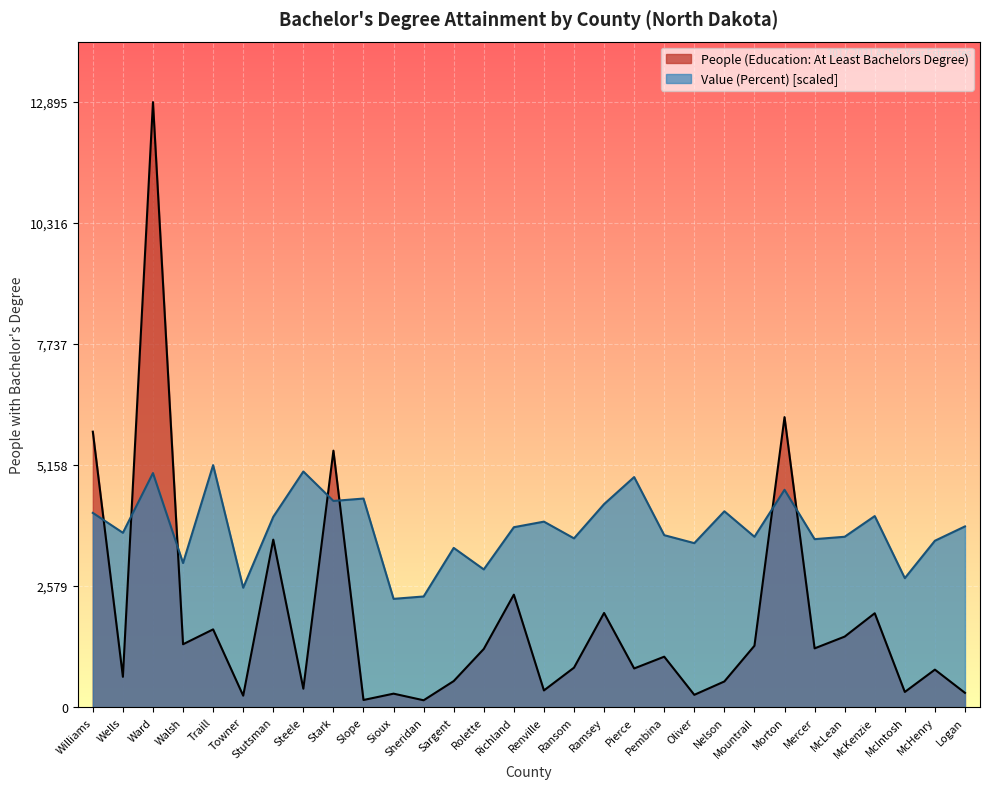

Reading left to right, list all the values displayed in this chart.

People (Education: At Least Bachelors Degree): Williams=5871.0	Wells=646.0	Ward=12895.0	Walsh=1340.0	Traill=1657.0	Towner=244.0	Stutsman=3570.0	Steele=393.0	Stark=5466.0	Slope=152.0	Sioux=287.0	Sheridan=146.0	Sargent=555.0	Rolette=1240.0	Richland=2397.0	Renville=356.0	Ransom=841.0	Ramsey=2007.0	Pierce=824.0	Pembina=1075.0	Oliver=262.0	Nelson=547.0	Mountrail=1308.0	Morton=6181.0	Mercer=1252.0	McLean=1503.0	McKenzie=2001.0	McIntosh=323.0	McHenry=799.0	Logan=304.0
Value (Percent): Williams=4140.0	Wells=3715.8	Ward=4988.3	Walsh=3071.0	Traill=5158.0	Towner=2545.1	Stutsman=4055.1	Steele=5022.3	Stark=4394.5	Slope=4445.4	Sioux=2307.5	Sheridan=2358.4	Sargent=3393.4	Rolette=2935.3	Richland=3834.6	Renville=3953.3	Ransom=3597.0	Ramsey=4326.6	Pierce=4903.5	Pembina=3664.9	Oliver=3495.2	Nelson=4173.9	Mountrail=3631.0	Morton=4632.0	Mercer=3580.1	McLean=3631.0	McKenzie=4072.1	McIntosh=2748.7	McHenry=3546.1	Logan=3851.5